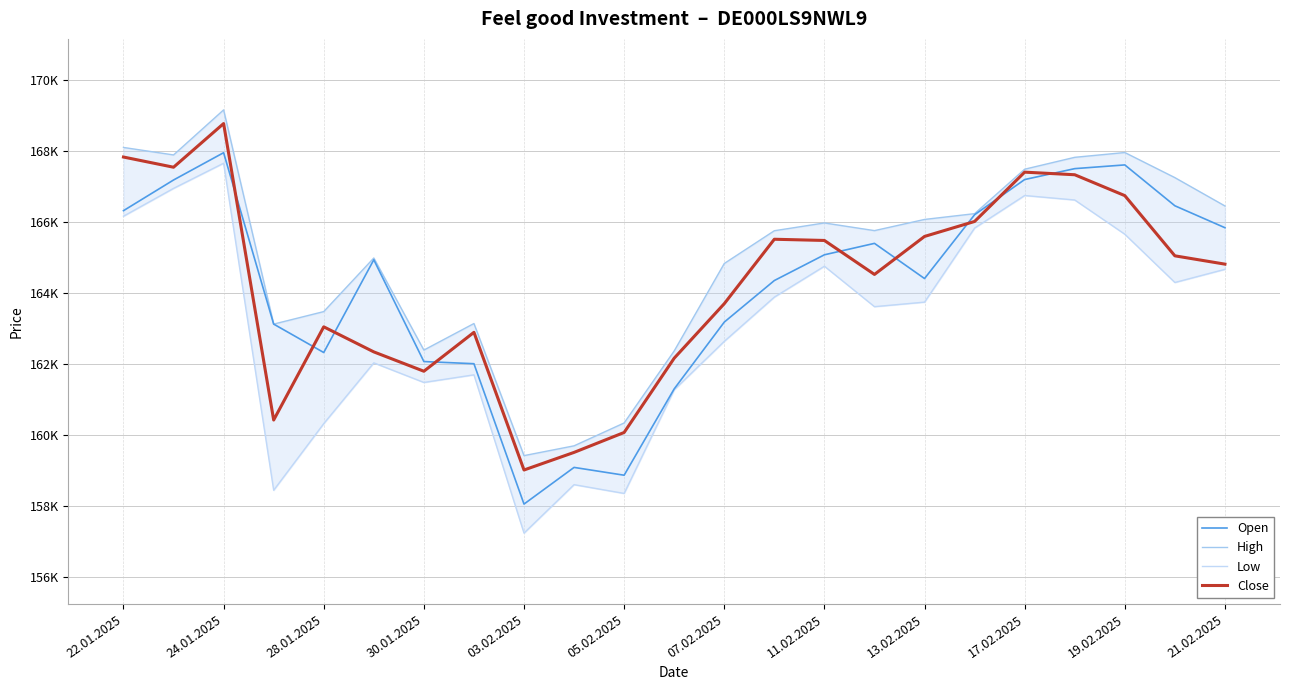

Which series has the widest spread of values?

Low